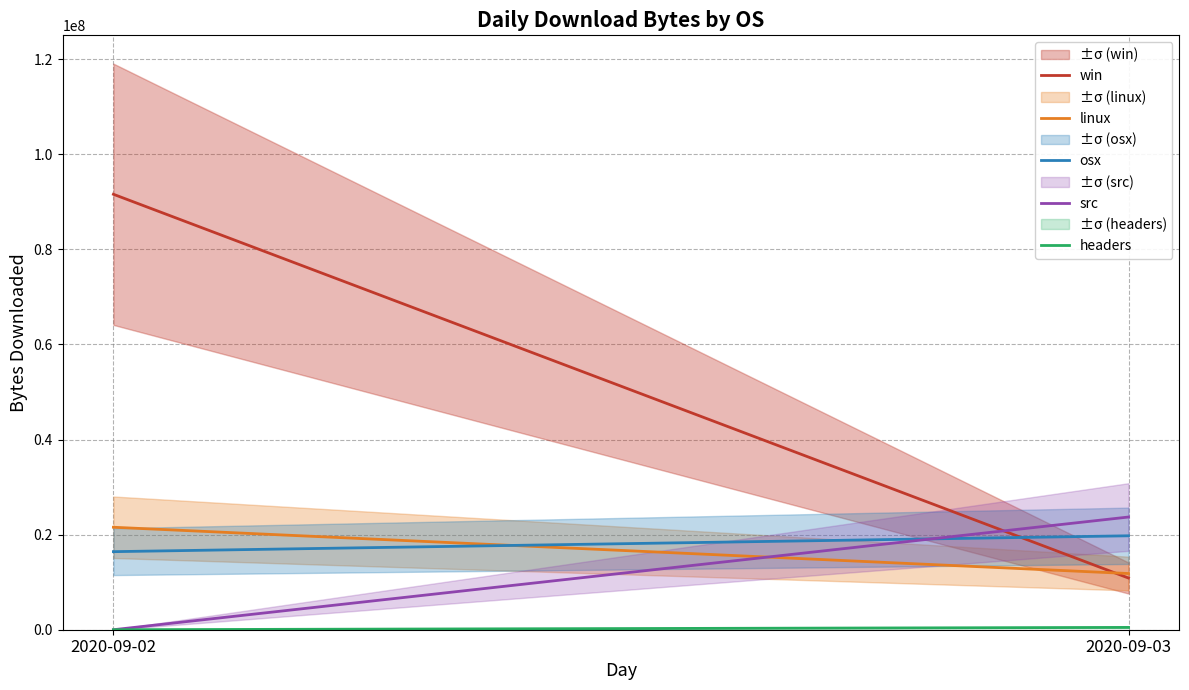

Does the chart display data point markers on the line(s)?

No